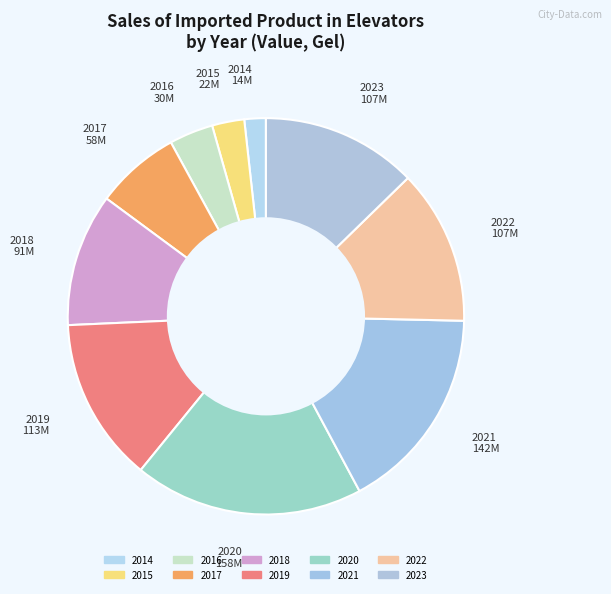

True or false: 2014 accounts for 2% of the total.

True